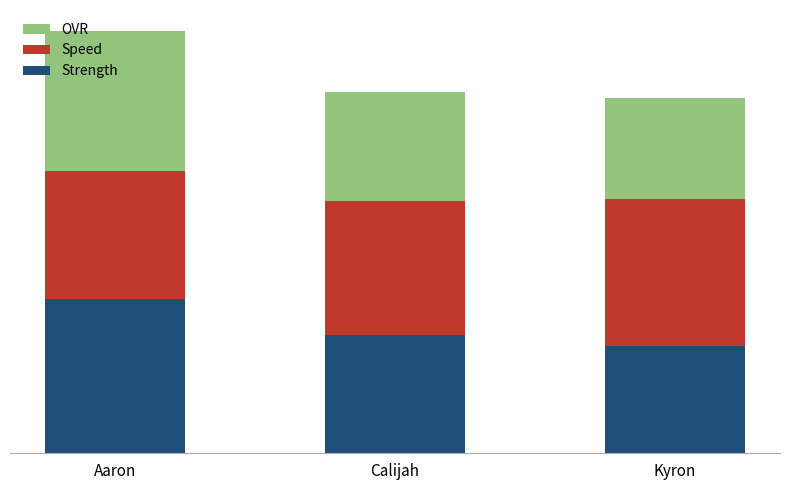

Are the bars grouped side by side (vs. stacked)?

No